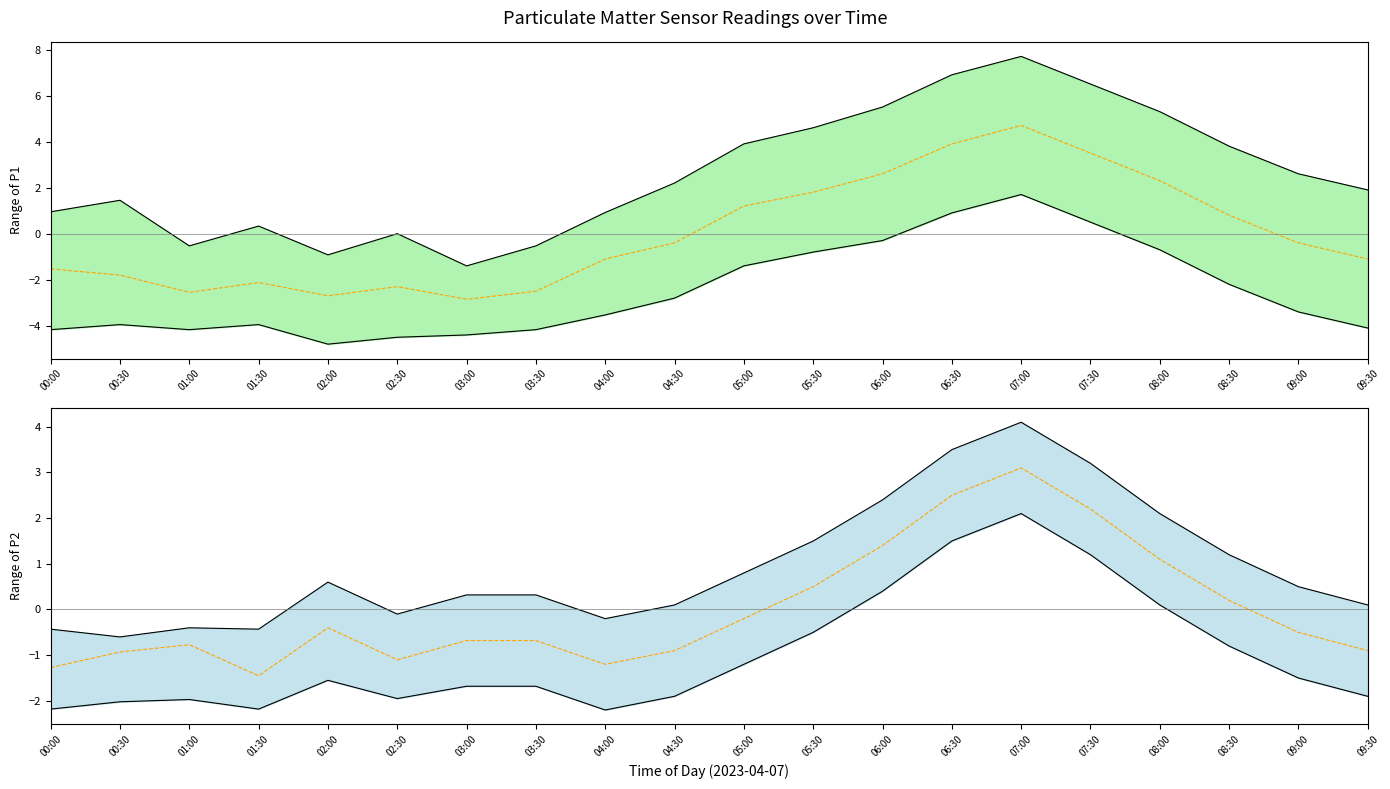

At which category does P2 lower reach its first local peak?

01:00